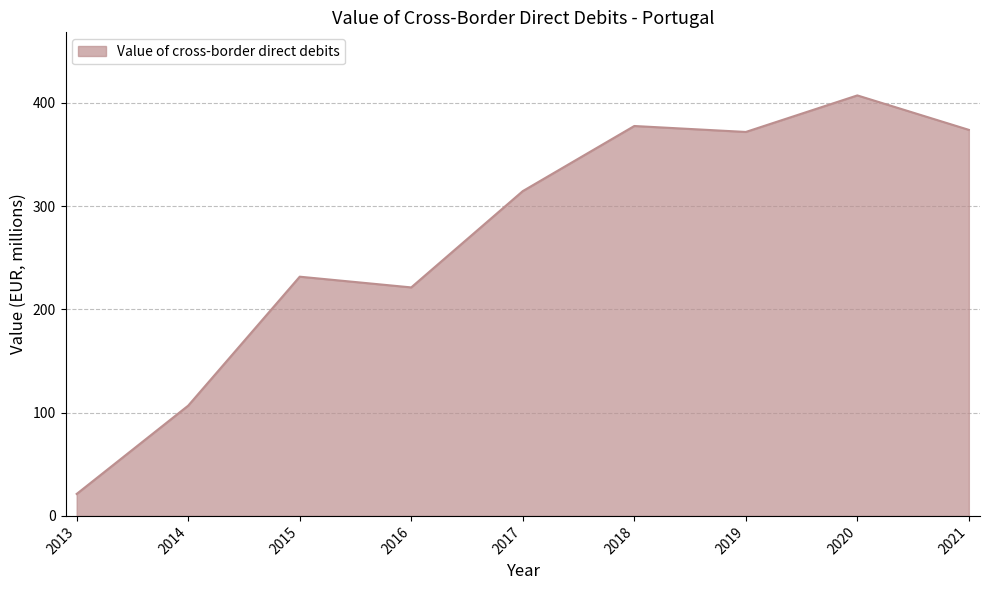

The chart shows a value of 106.8 at 2014. True or false?

True